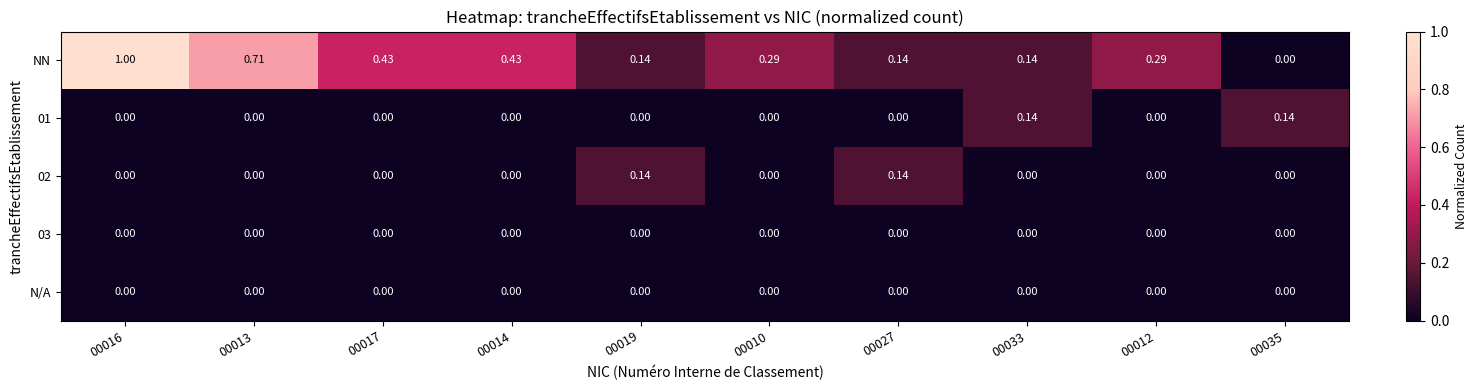

Which series has the largest range (max minus min)?

NN